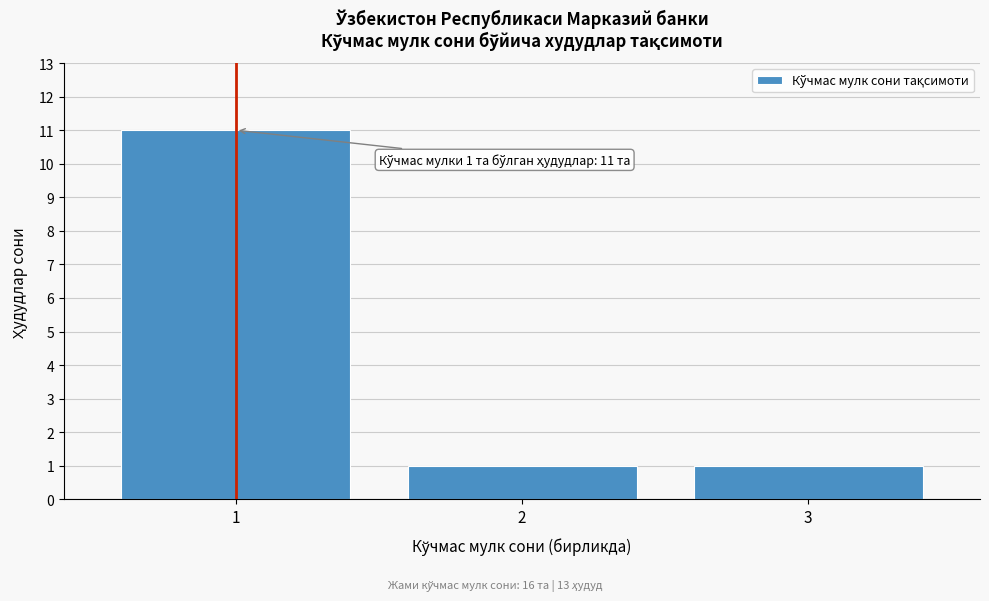

Reading left to right, transcribe all the data shown in this chart.

1=11	2=1	3=1